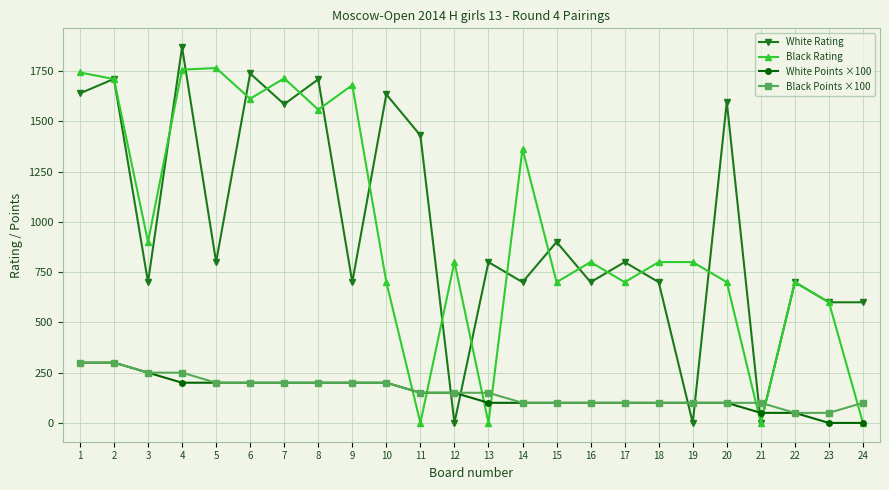

What is the sum of all White Rating values?

23611